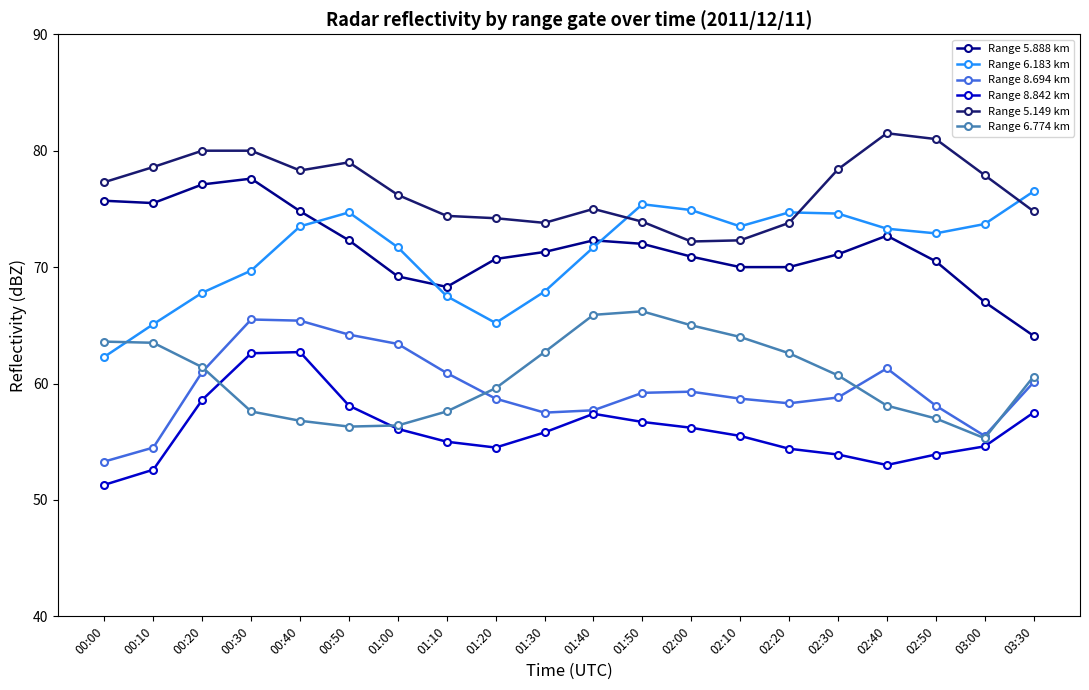

What is the difference between the second highest and minimum values in the Range 5.149 km series?

8.8